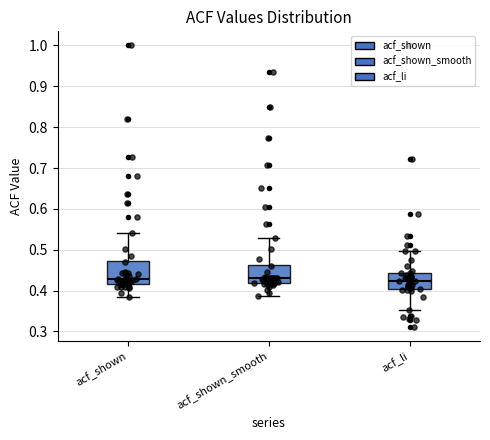

Reading left to right, read every box against the y-axis: the position of its median line, the range the box covers, and the ends of its whiskers. The values are not printed on the chart, so give them approximately, as read against the axis.

acf_shown: median 0.43, box 0.42 to 0.47, whiskers 0.39 to 0.54
acf_shown_smooth: median 0.43, box 0.42 to 0.46, whiskers 0.39 to 0.53
acf_li: median 0.42, box 0.40 to 0.44, whiskers 0.35 to 0.50